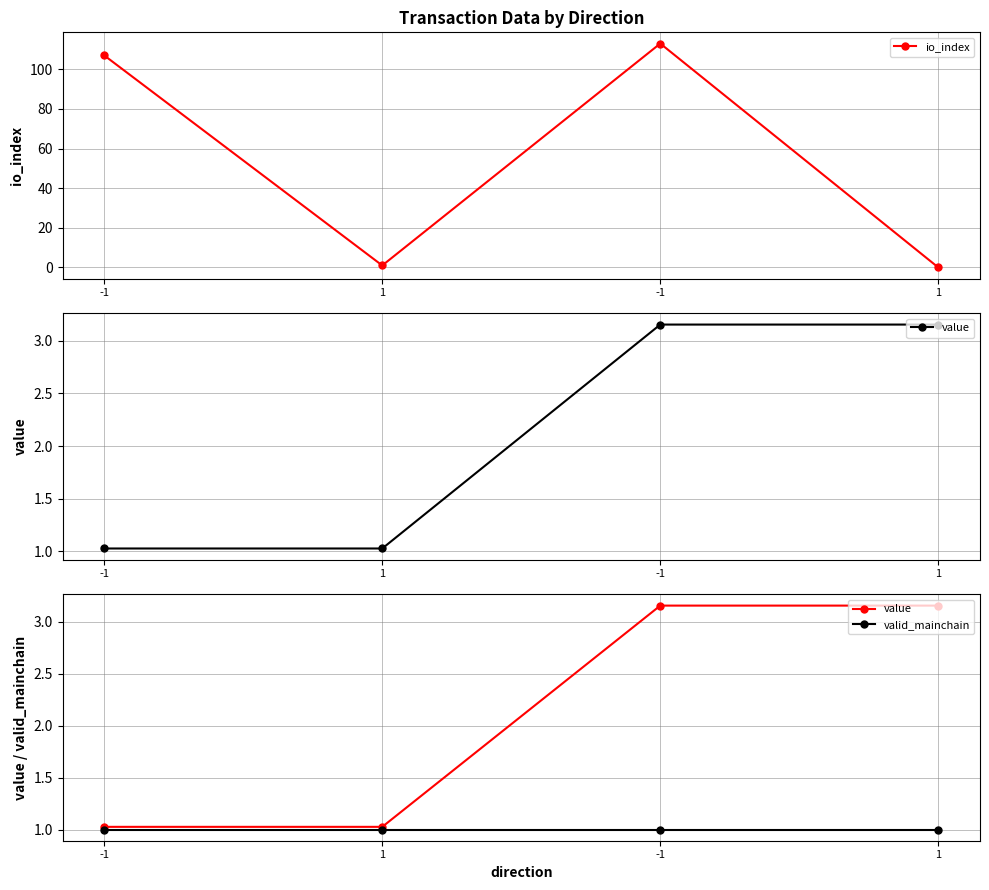

How many lines are shown in the chart?

3